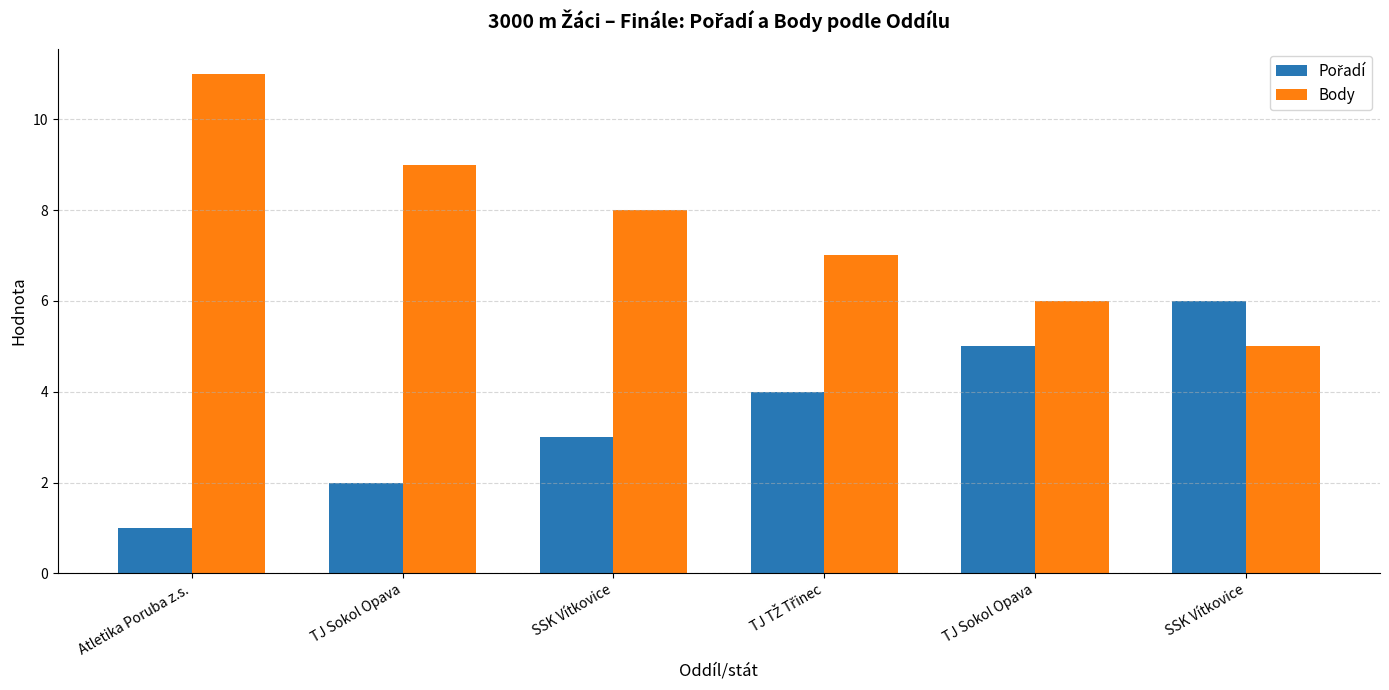

Does the chart contain any negative values?

No